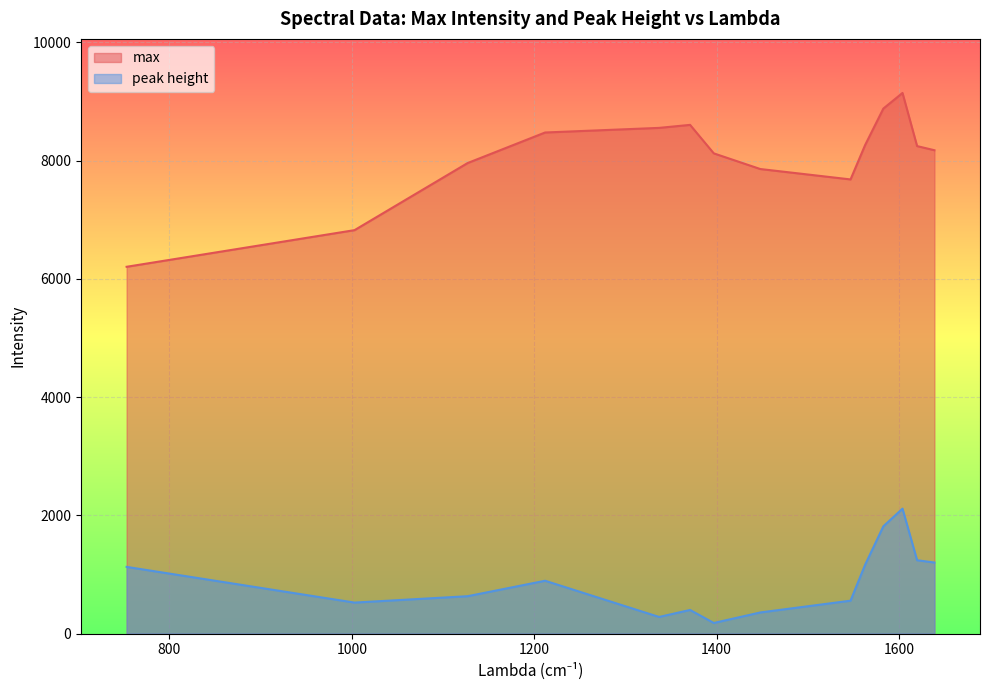

True or false: peak height and max intersect in this chart.

False